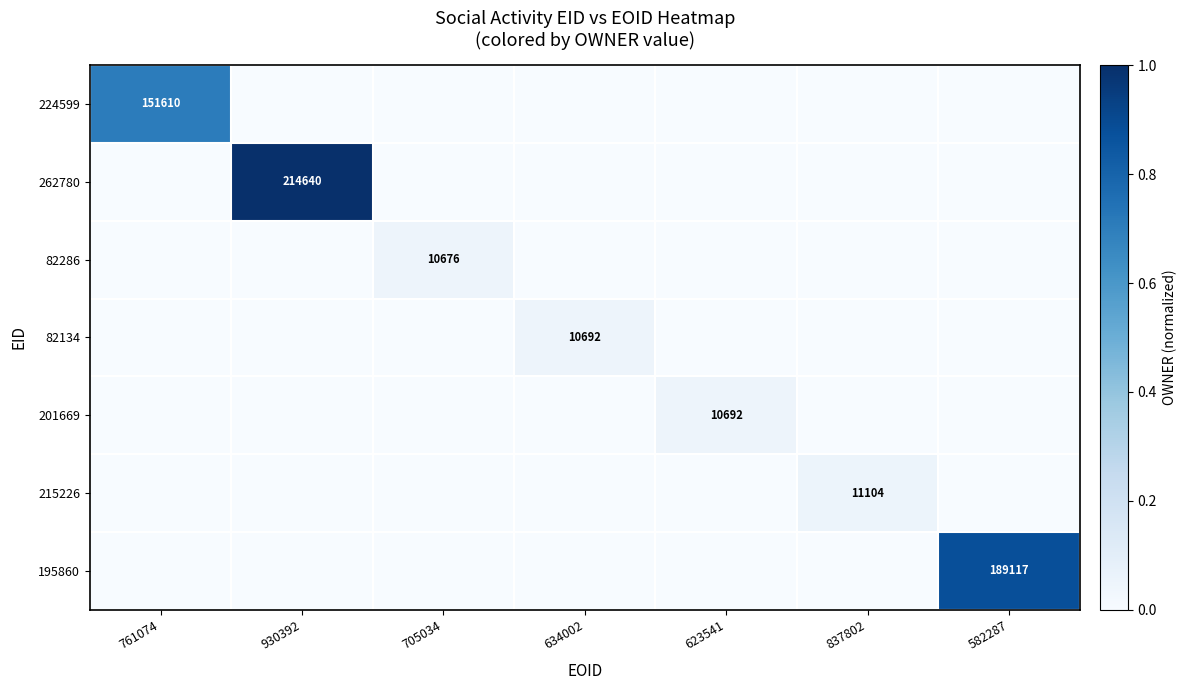

The 82134 series shows 10692 at 634002. True or false?

True